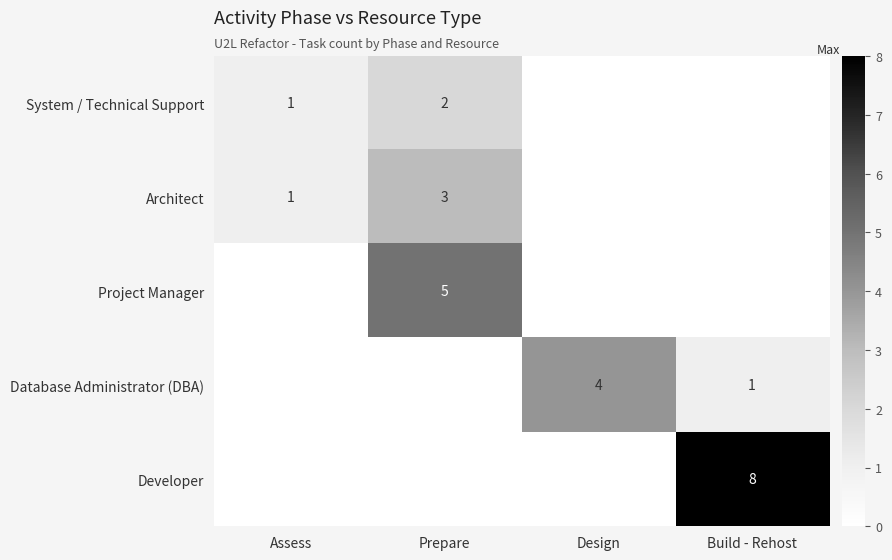

The Developer series shows 8 at Build - Rehost. True or false?

True